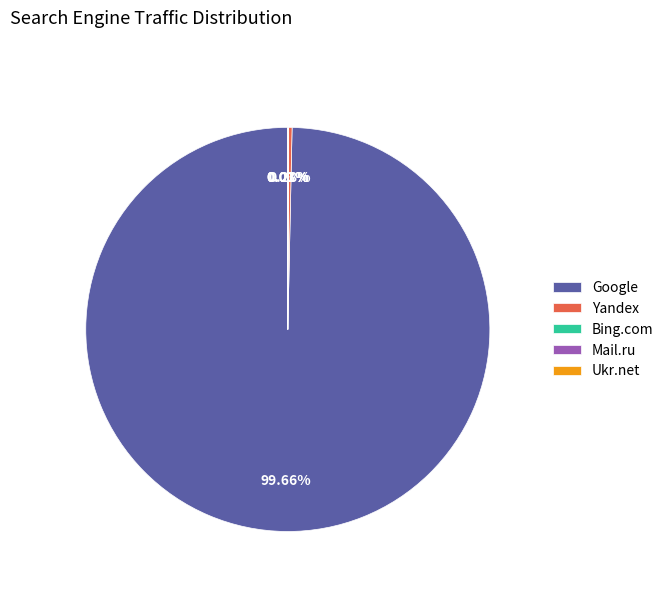

What is the largest slice in the pie chart?

Google